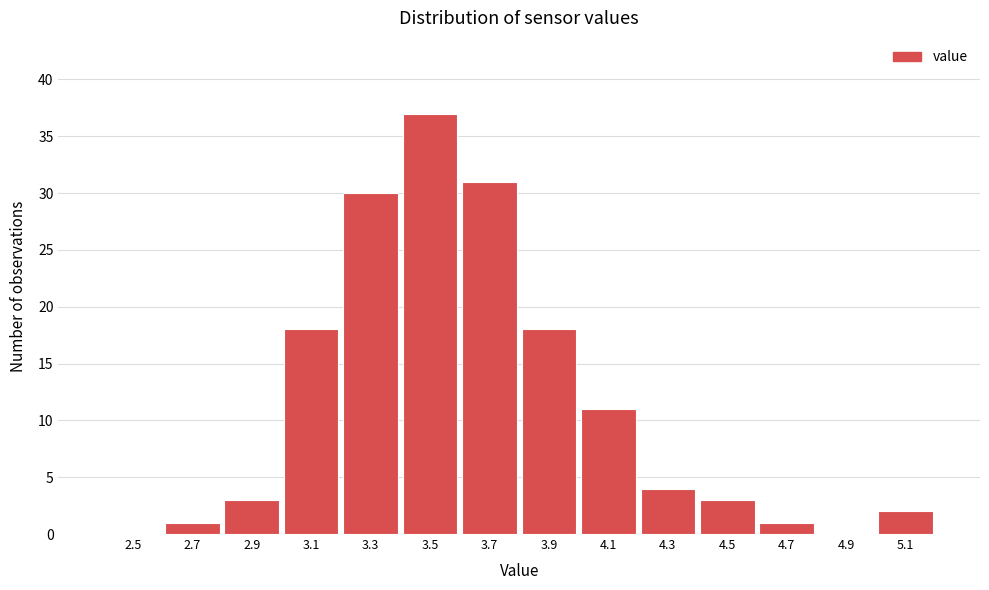

Reading left to right, transcribe all the data shown in this chart.

2.5=0	2.7=1	2.9=3	3.1=18	3.3=30	3.5=37	3.7=31	3.9=18	4.1=11	4.3=4	4.5=3	4.7=1	4.9=0	5.1=2